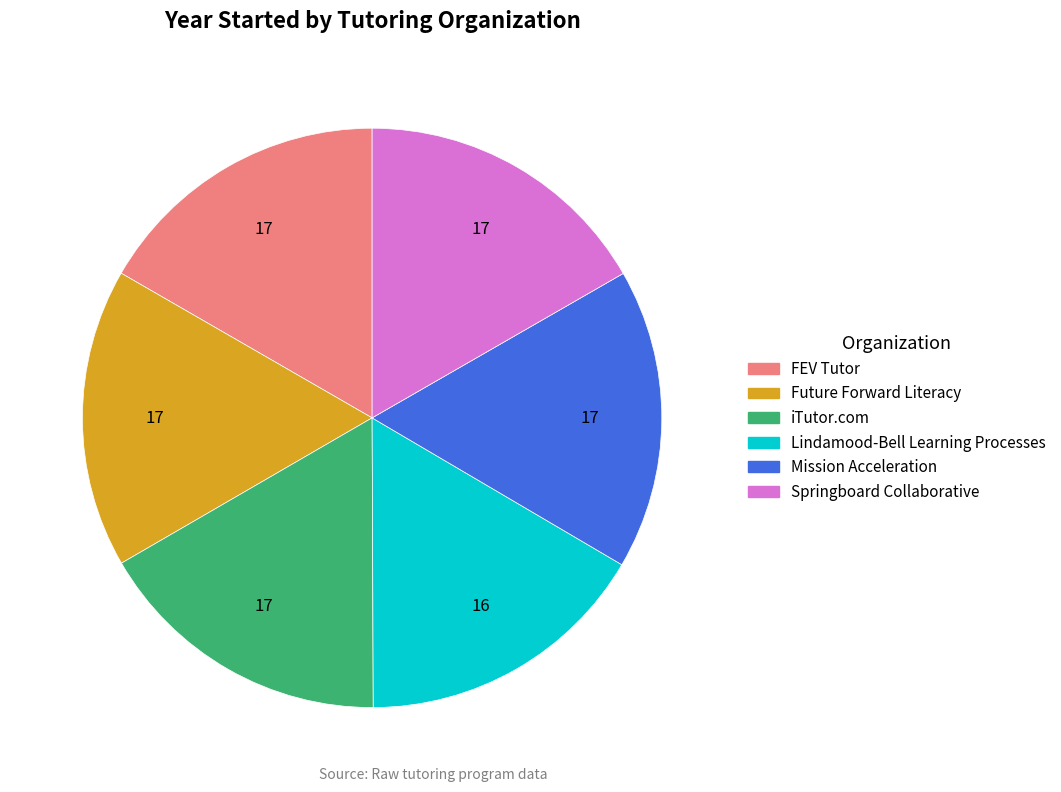

How many segments does this pie chart have?

6